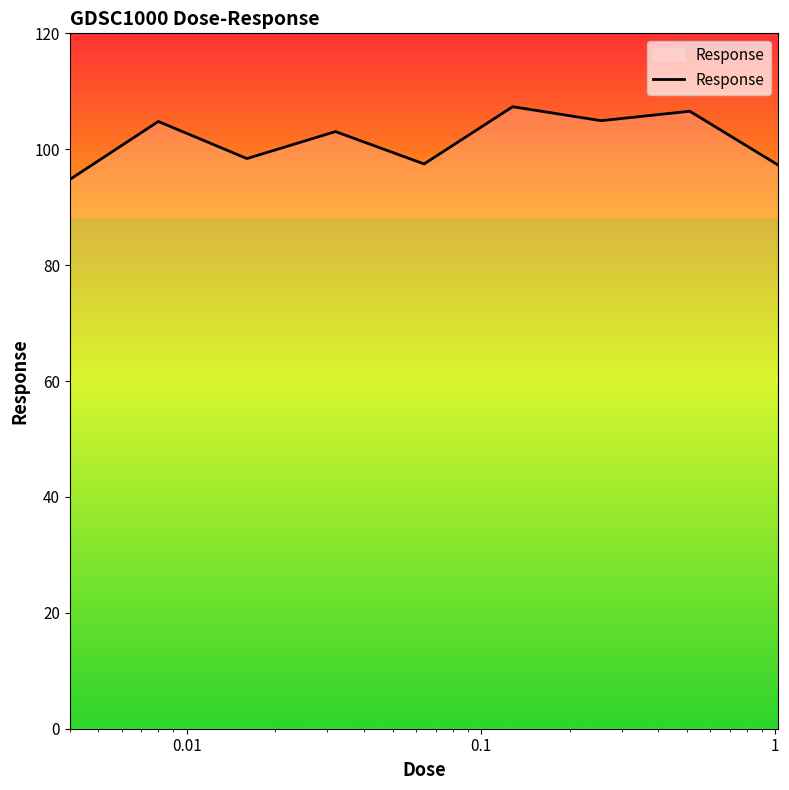

Does the chart have visible grid lines?

No